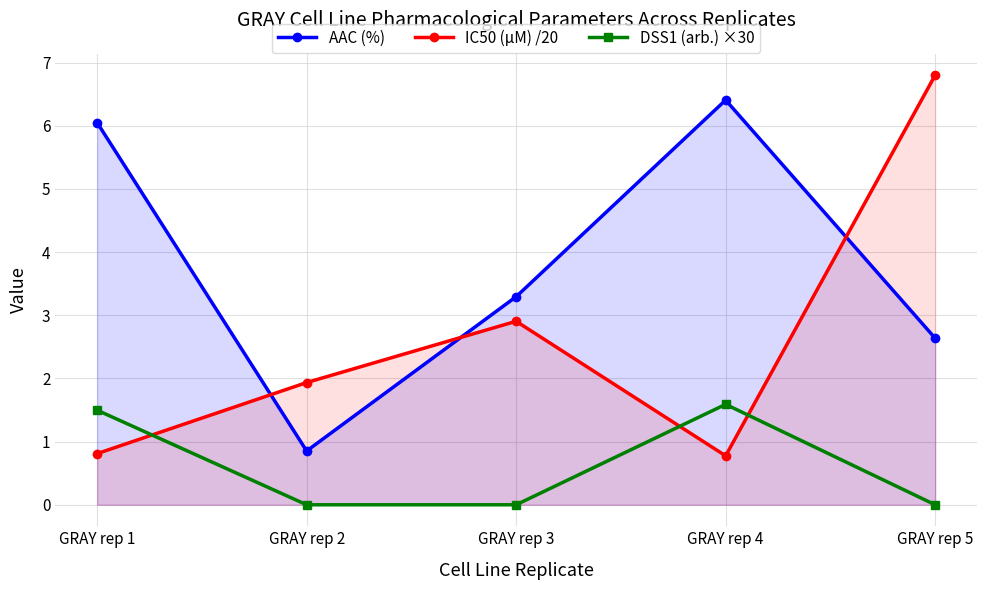

Does the chart have visible grid lines?

Yes